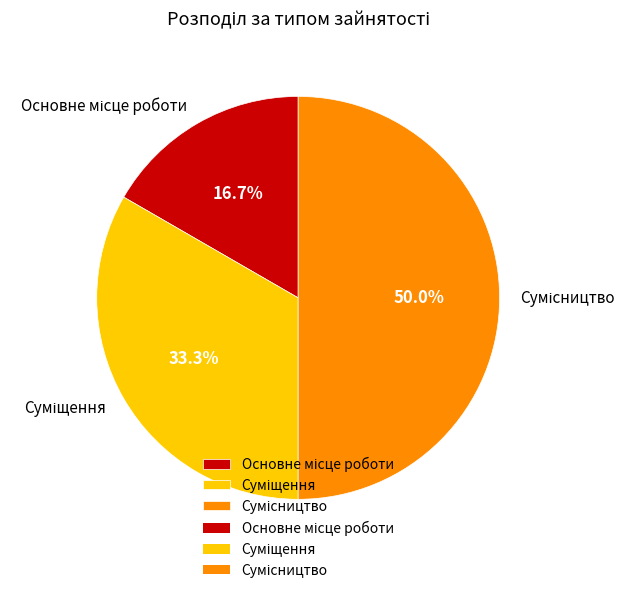

To the nearest percent, what is the difference between the Суміщення and Основне місце роботи slice percentages?

17%